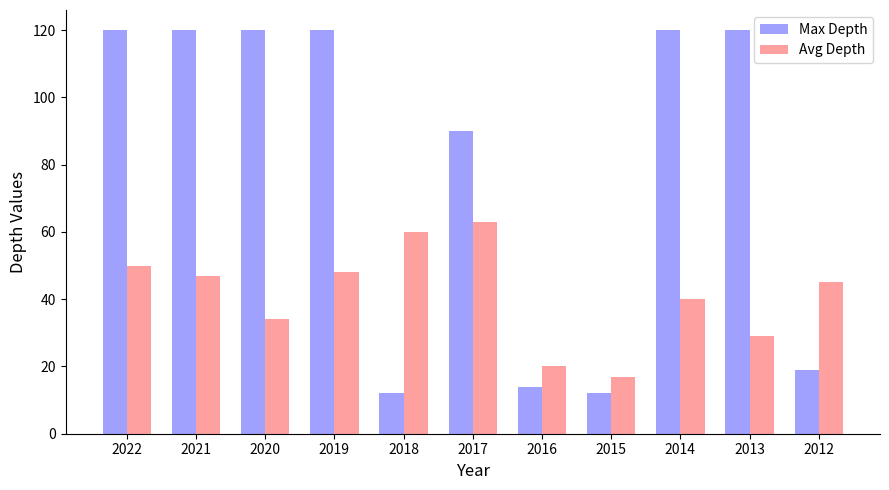

What is the difference between the Avg Depth values at 2019 and 2016?

28